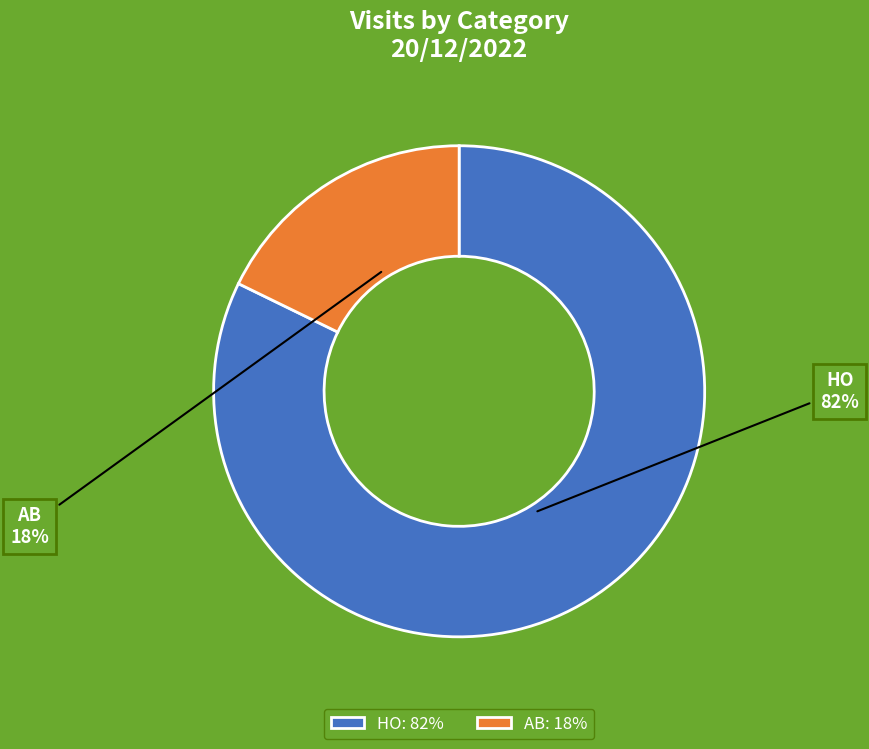

What is the ratio of the value at AB to the value at HO?

0.2